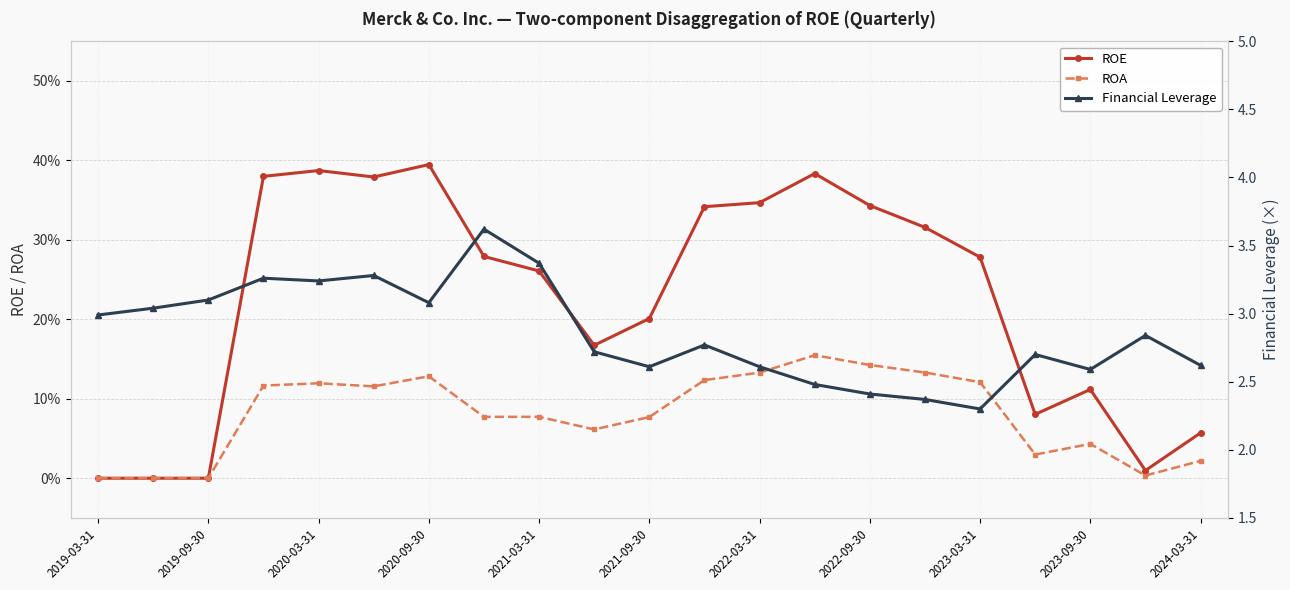

How many values in ROE are above zero?

18